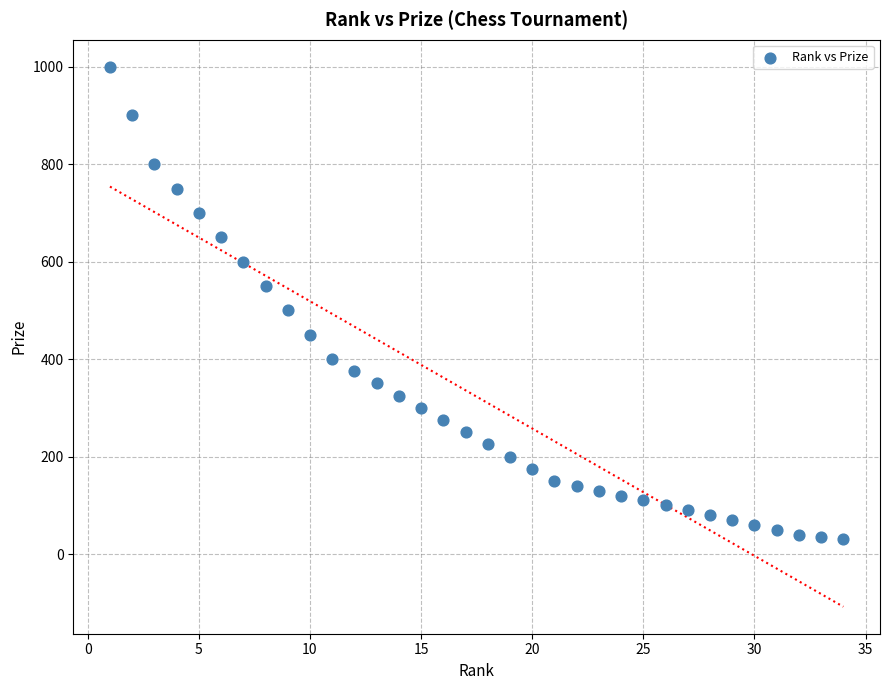

What is the range of X values (max minus min)?

33